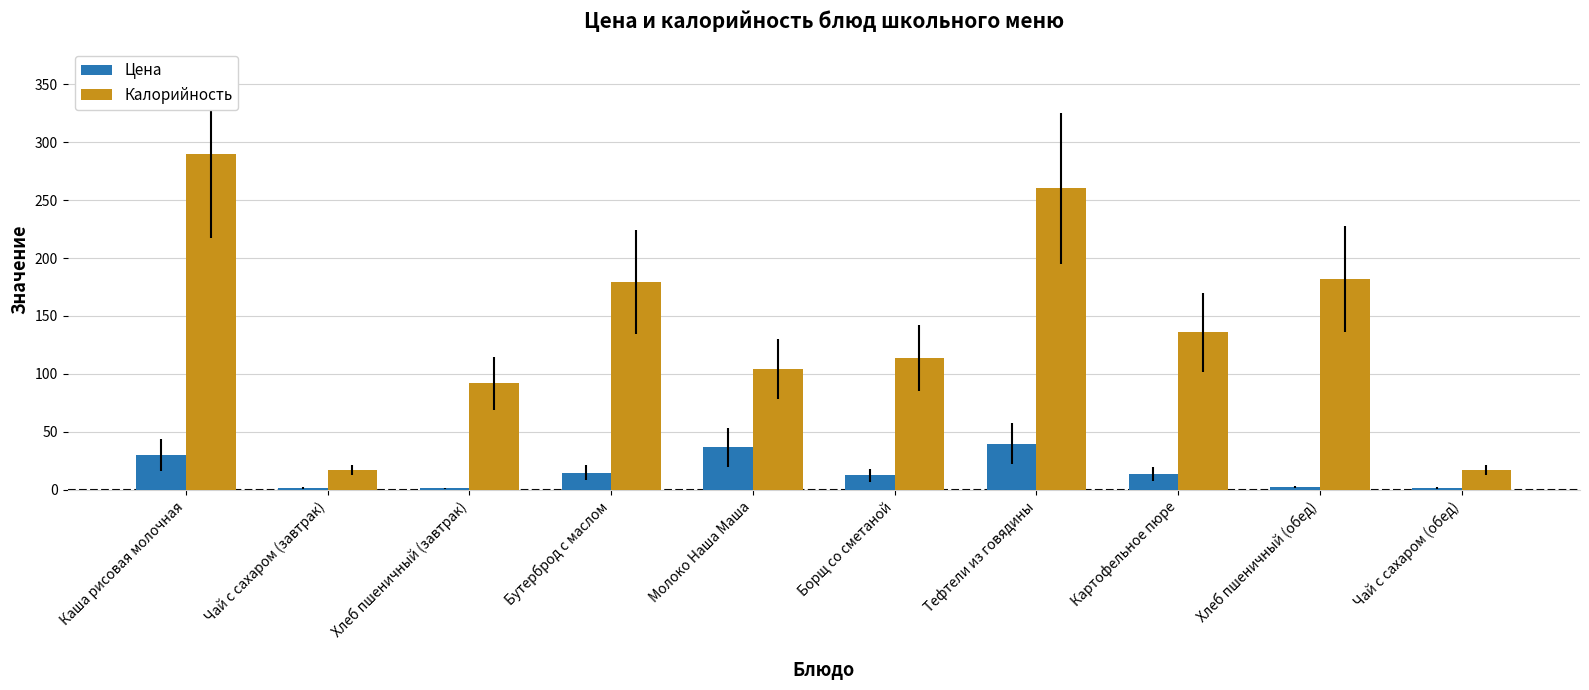

Rank the series at Бутерброд с маслом from lowest to highest value.

Цена, Калорийность